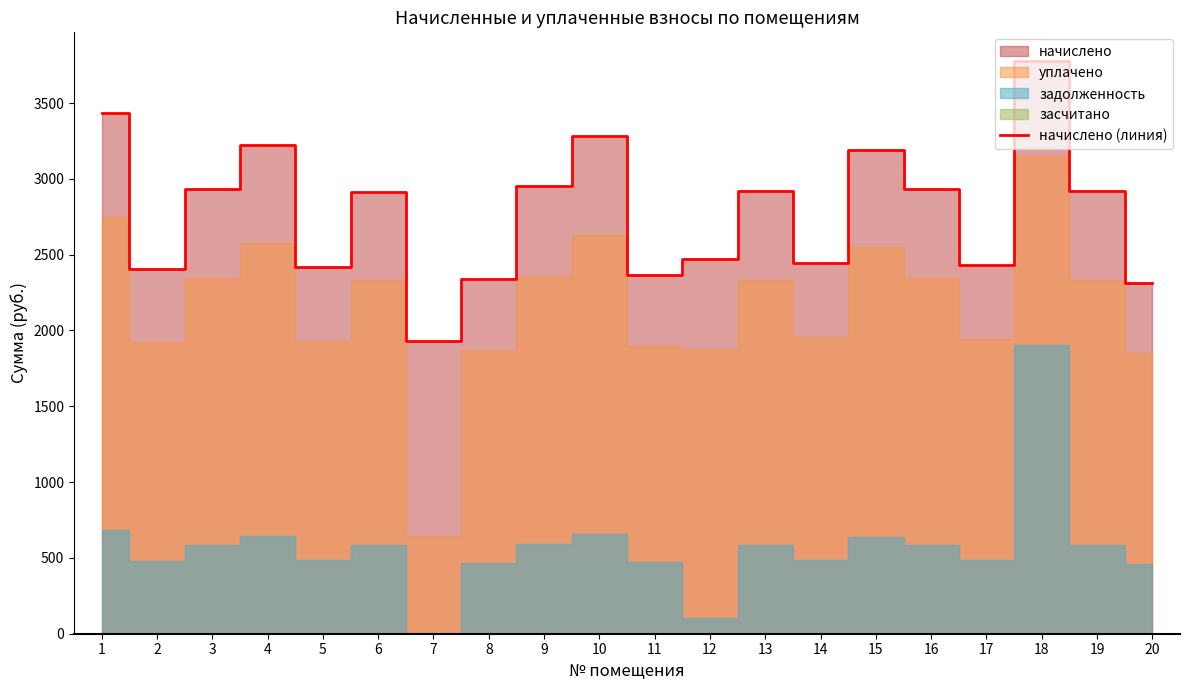

Approximately how many times larger is the value at 1 compared to 13?

1.2